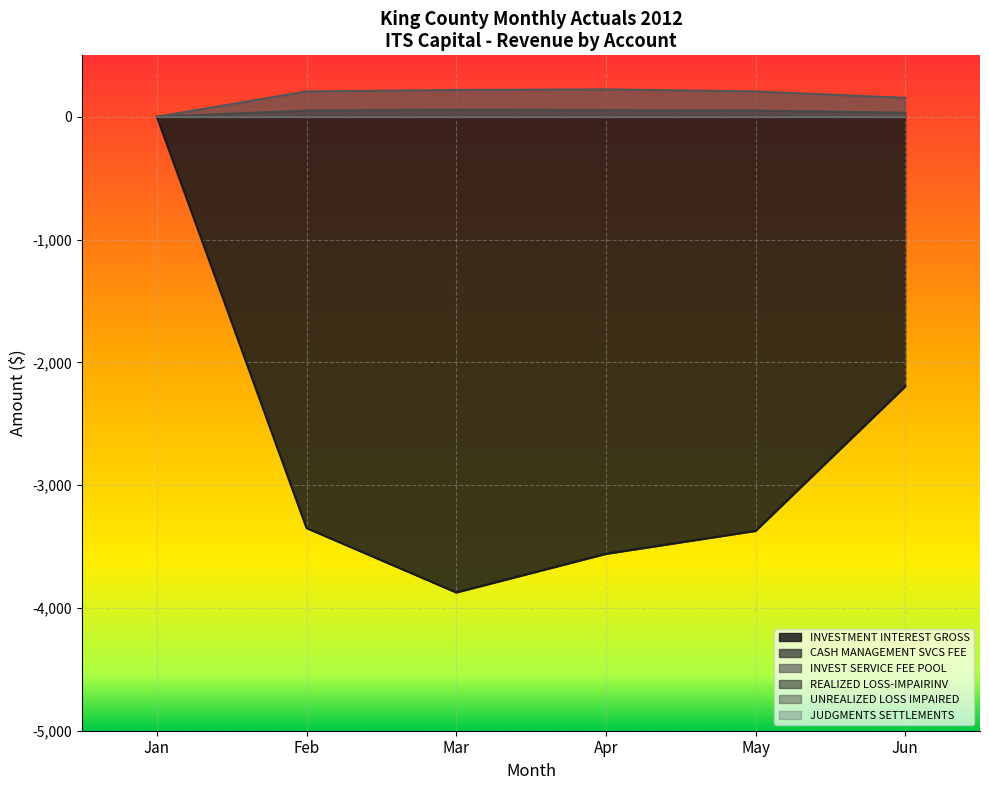

How many lines are shown in the chart?

6